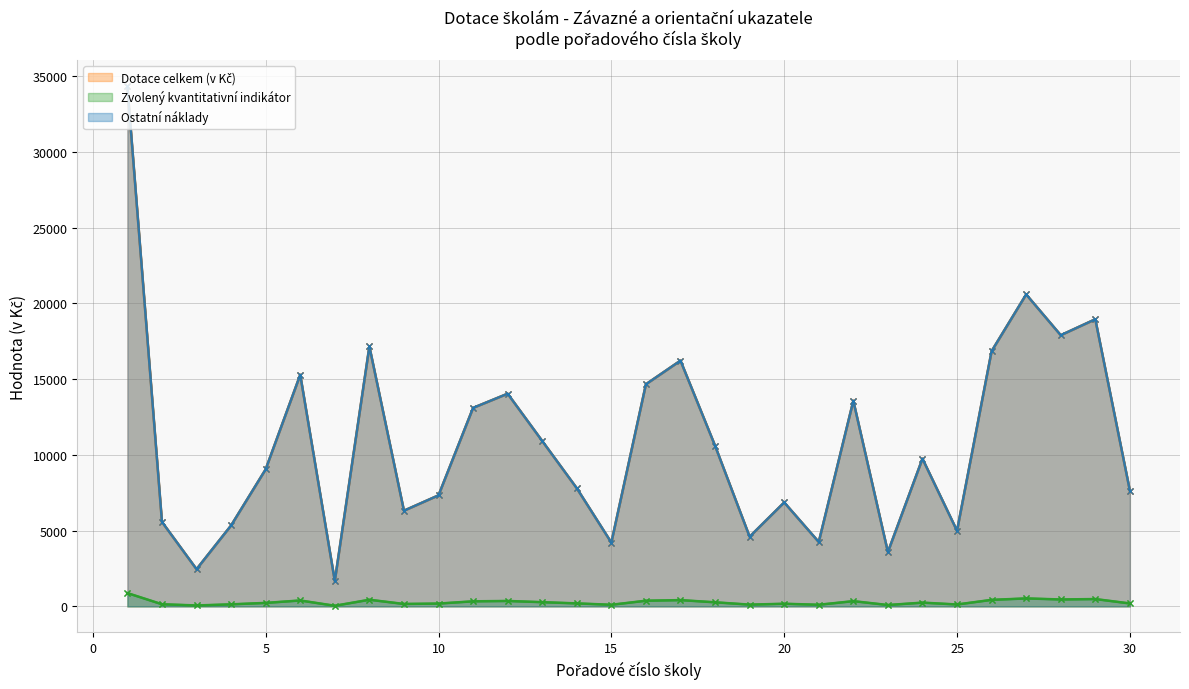

How many data points in Zvolený kvantitativní indikátor are above 250?

14